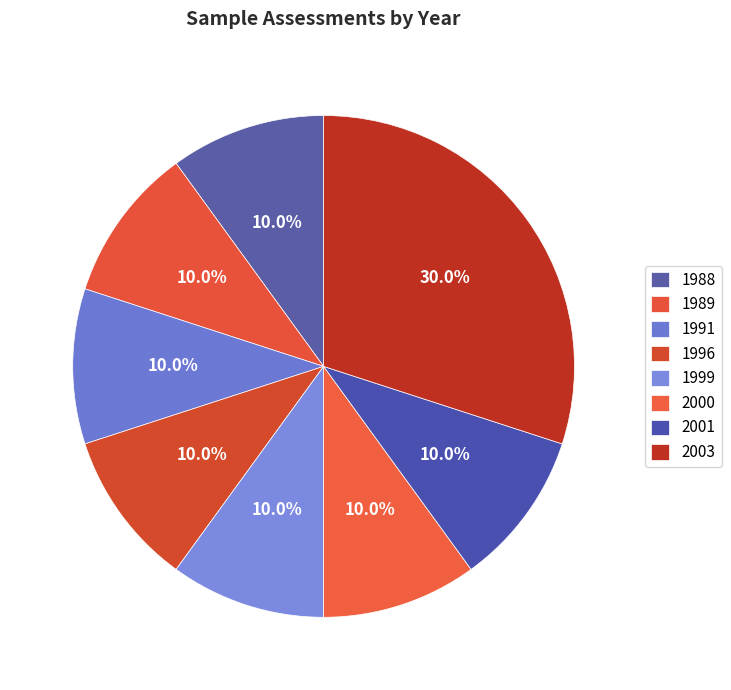

Is there any slice that represents more than half of the pie?

No